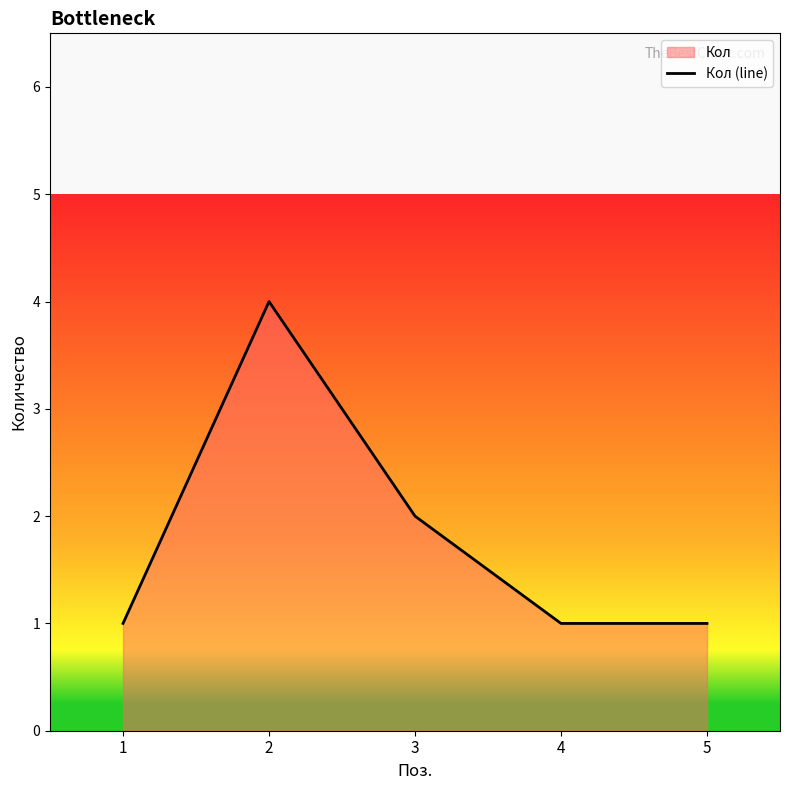

Approximately how many times larger is the value at 1 compared to 4?

1.0